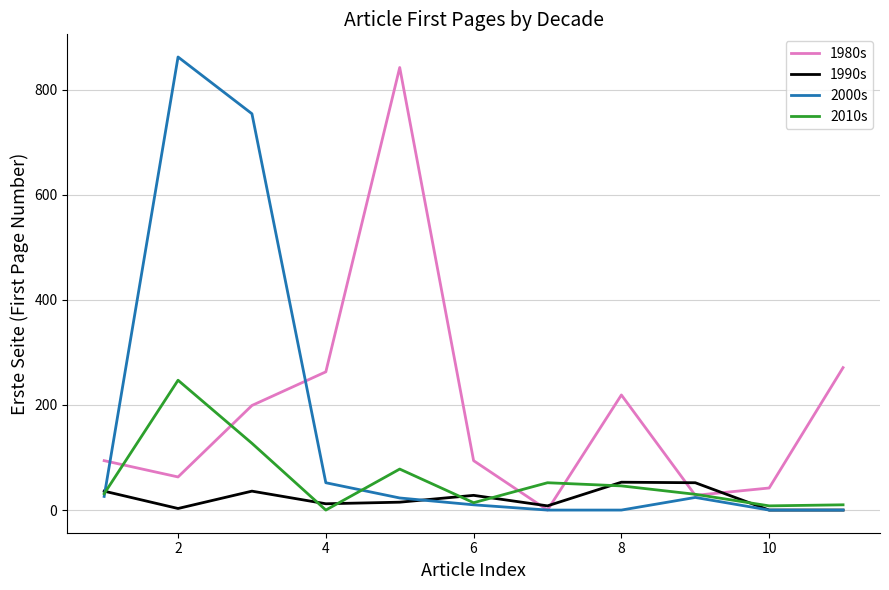

True or false: 2000s has more than 0 interior local peaks.

True